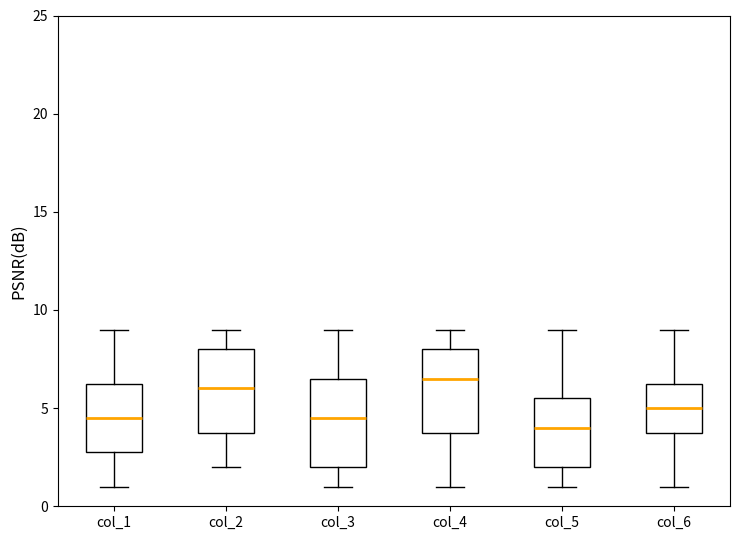

Where is the upper edge of the box for col_4 on the y-axis? The values are not printed on the chart, so give them approximately, as read against the axis.

8.0